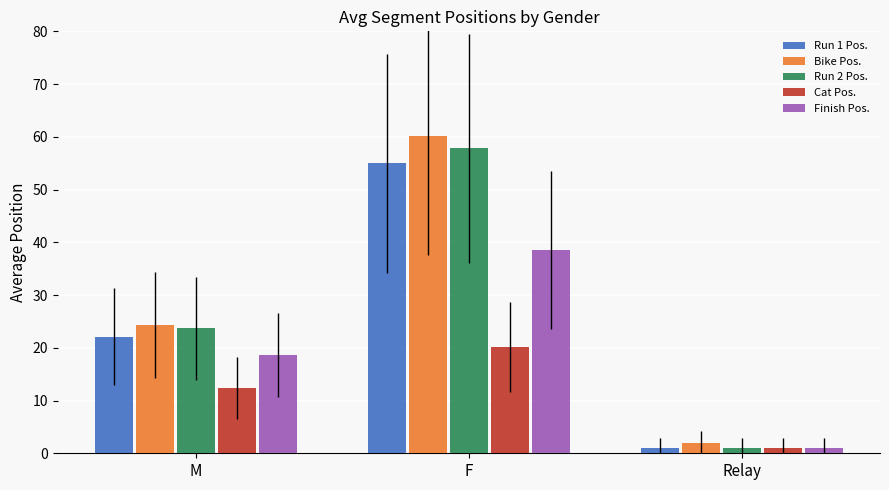

What is the sum of all Run 2 Pos. values?

82.5